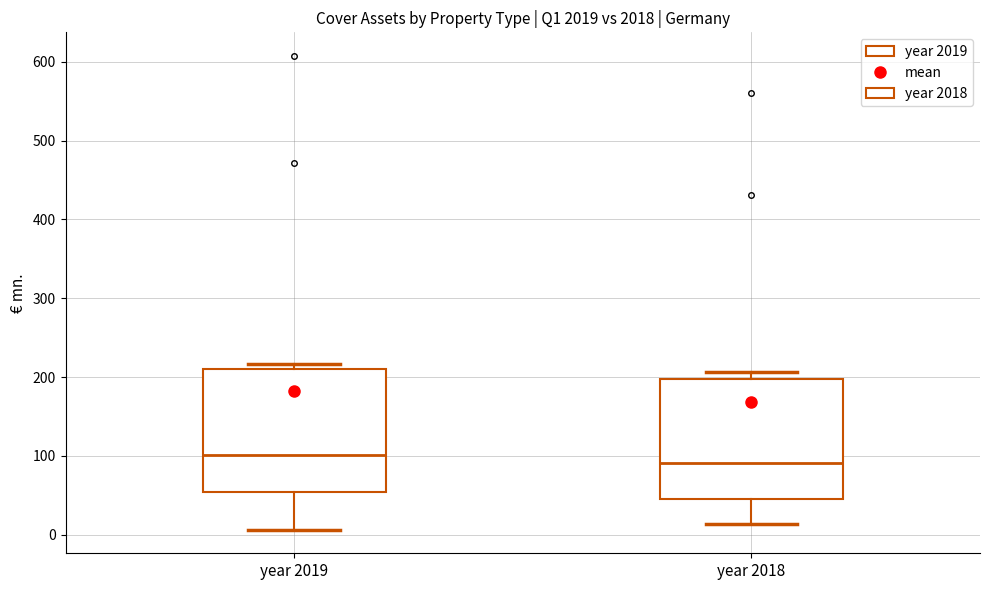

Which box's median line is the lowest?

year 2018